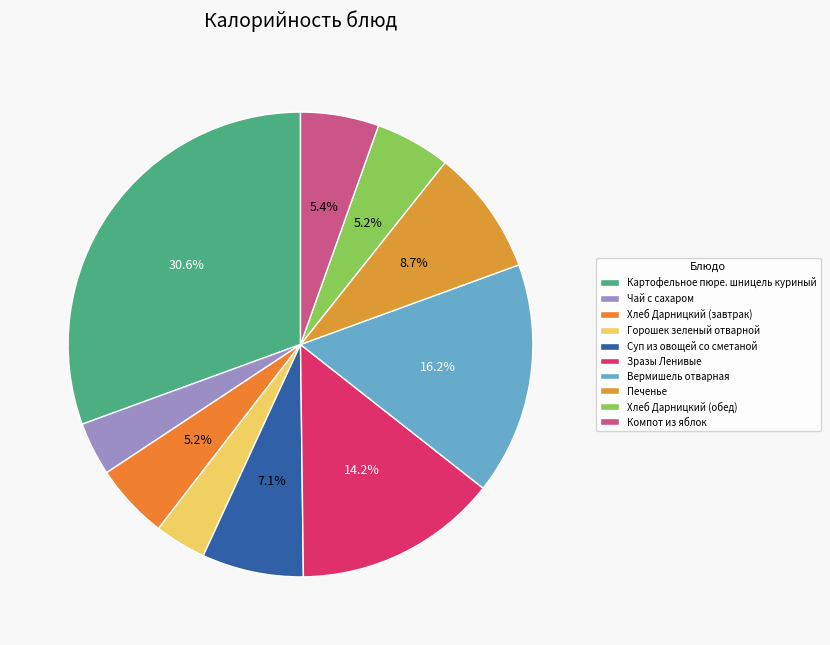

Is Чай с сахаром the majority of the pie?

No